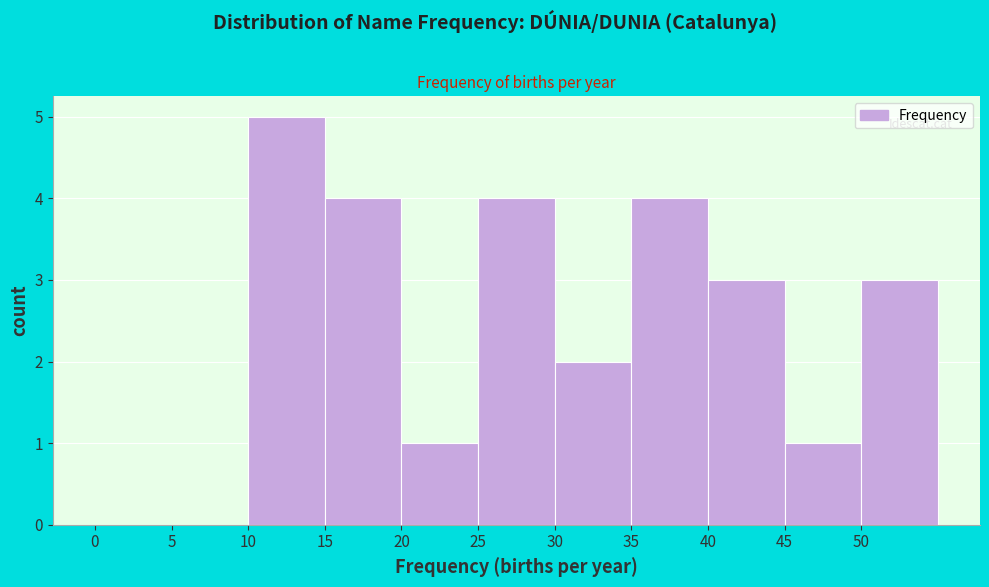

Reading left to right, transcribe this chart: for each bar, give the range it covers on the x-axis and its height. The values are not printed on the chart, so give them approximately, as read against the axis.

0 to 5: 0
5 to 10: 0
10 to 15: 5
15 to 20: 4
20 to 25: 1
25 to 30: 4
30 to 35: 2
35 to 40: 4
40 to 45: 3
45 to 50: 1
50 to 55: 3